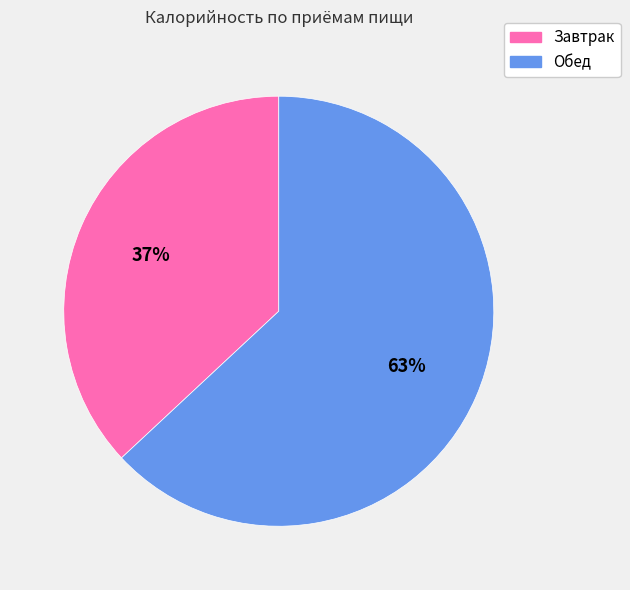

To the nearest percent, what percentage of the pie is Завтрак?

37%